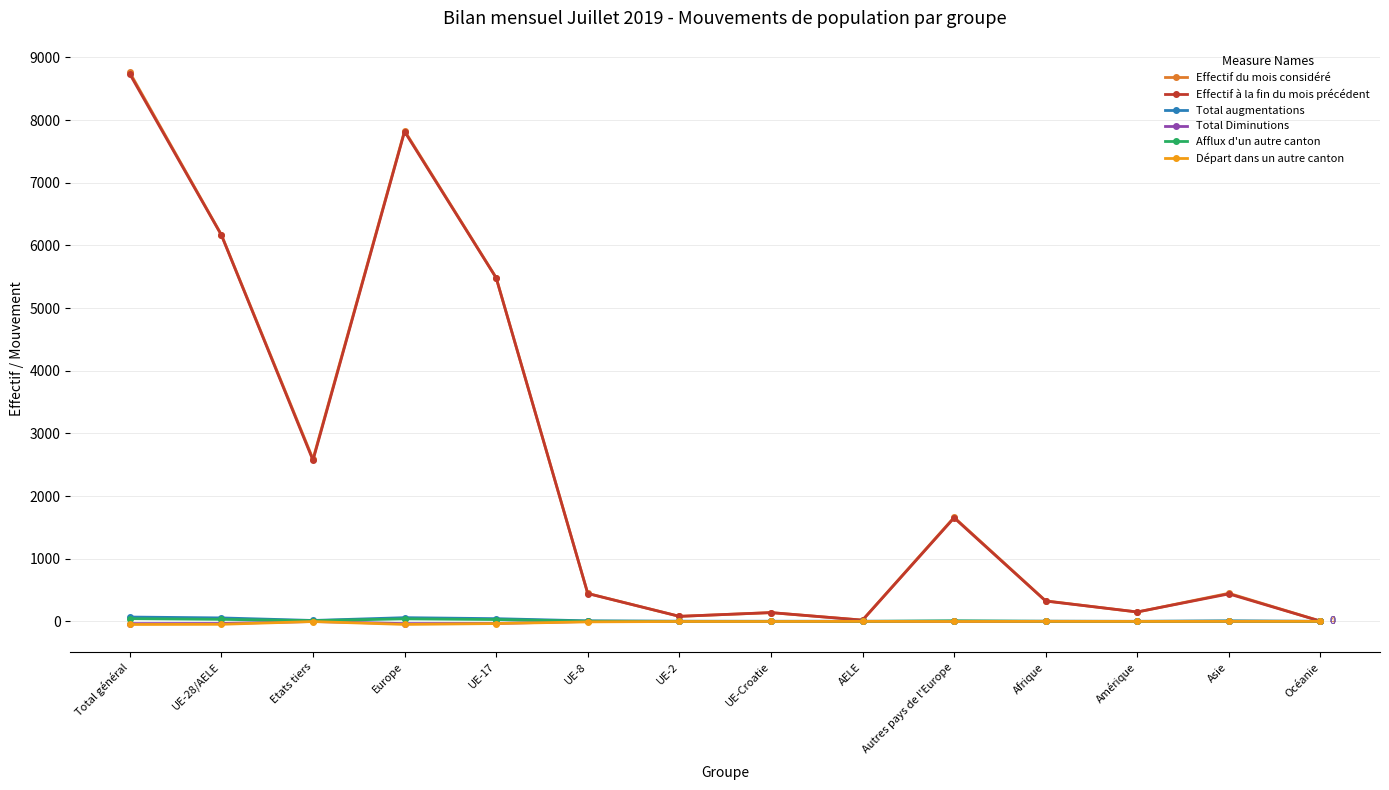

How many data points in Effectif à la fin du mois précédent are less than 444?

7